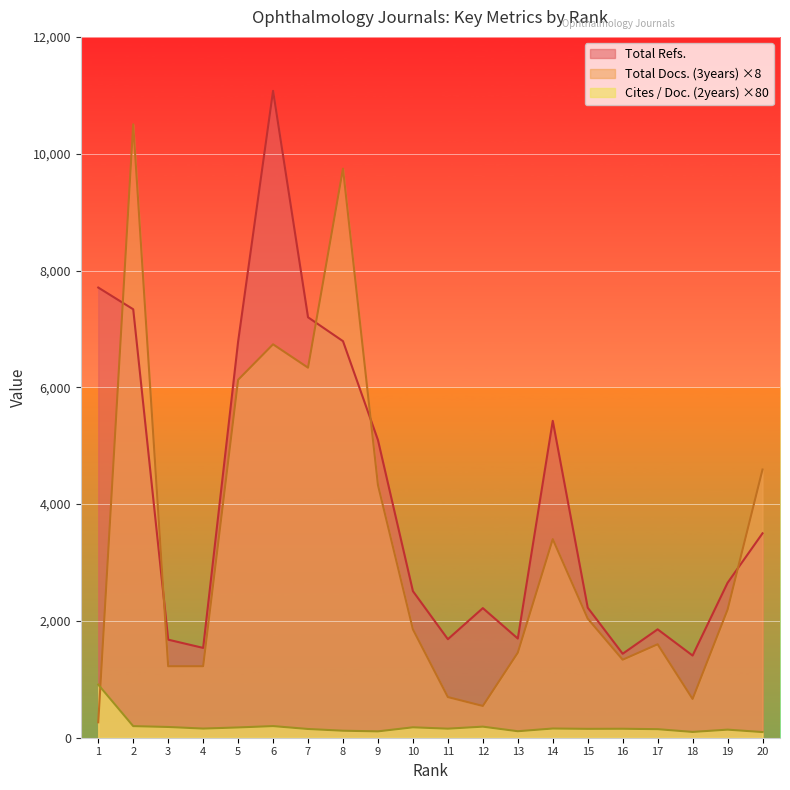

Reading left to right, list all the values displayed in this chart.

Total Docs. (3years): 264.0	10504.0	1224.0	1224.0	6128.0	6736.0	6336.0	9744.0	4328.0	1856.0	696.0	544.0	1456.0	3400.0	2040.0	1336.0	1600.0	664.0	2192.0	4592.0
Total Refs.: 7708.0	7336.0	1679.0	1538.0	6782.0	11076.0	7199.0	6790.0	5097.0	2510.0	1687.0	2219.0	1698.0	5426.0	2227.0	1438.0	1856.0	1407.0	2652.0	3500.0
Cites / Doc. (2years): 909.6	198.4	184.0	156.8	176.0	199.2	149.6	120.0	108.8	178.4	155.2	189.6	111.2	157.6	152.0	153.6	146.4	99.2	138.4	96.8